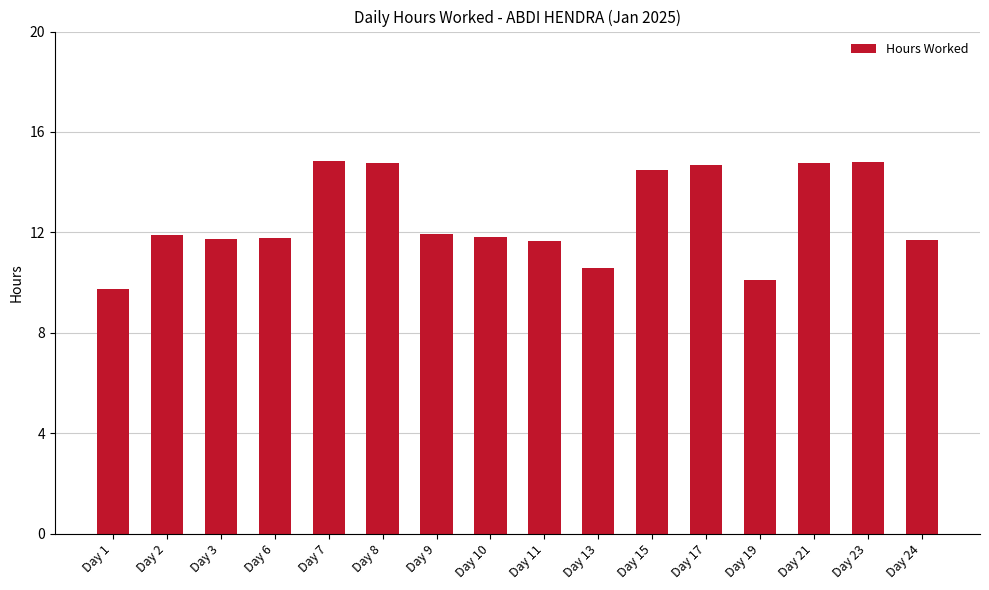

Are the bars grouped side by side (vs. stacked)?

No